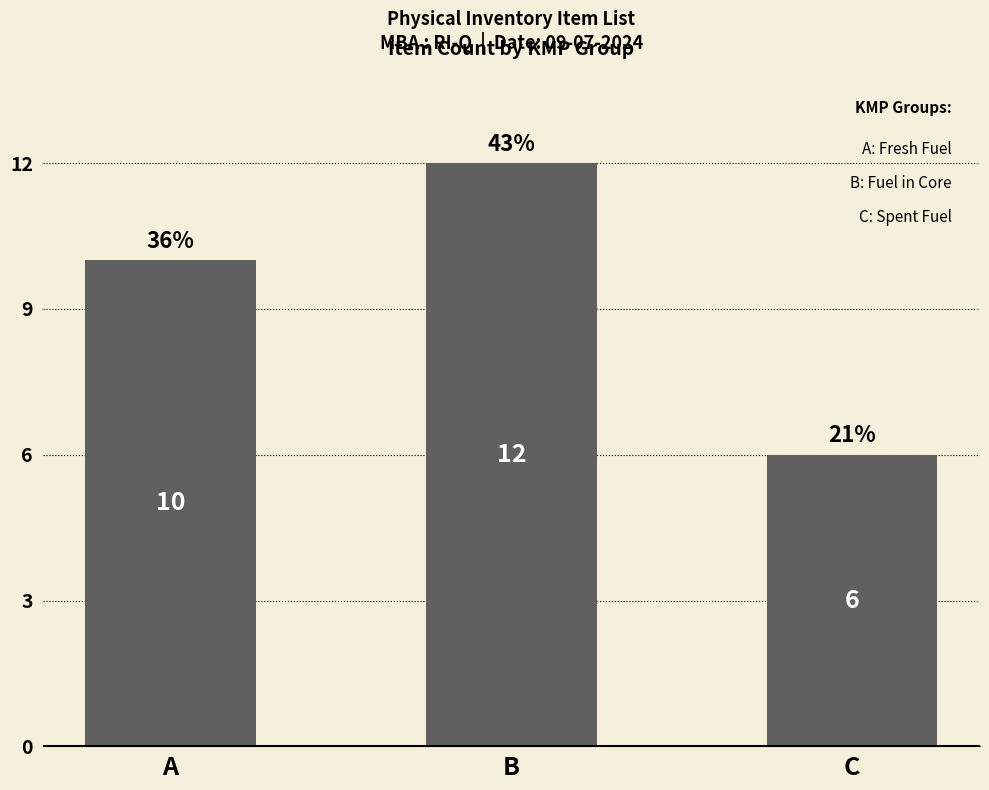

How many bars are there in total?

3